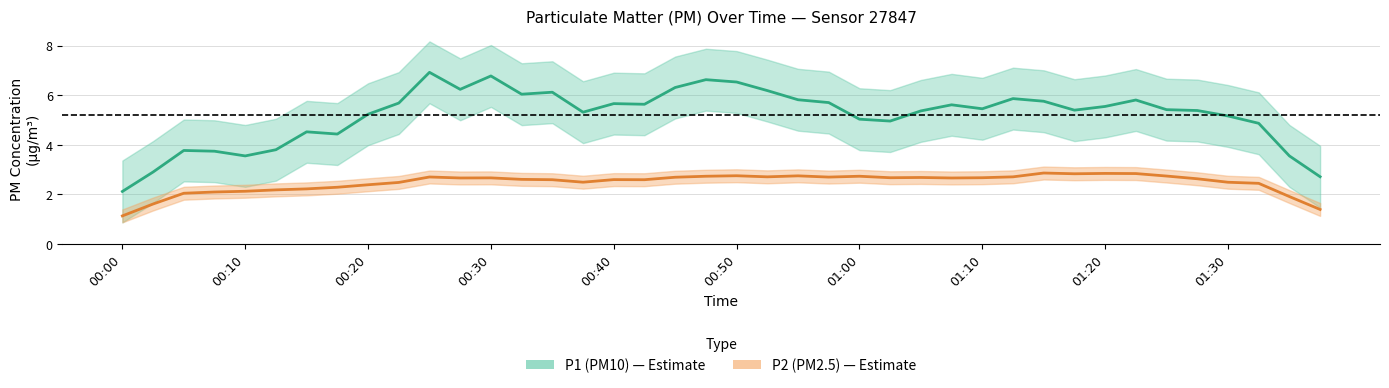

What are all the series names shown in the legend?

P1 (PM10), P2 (PM2.5)